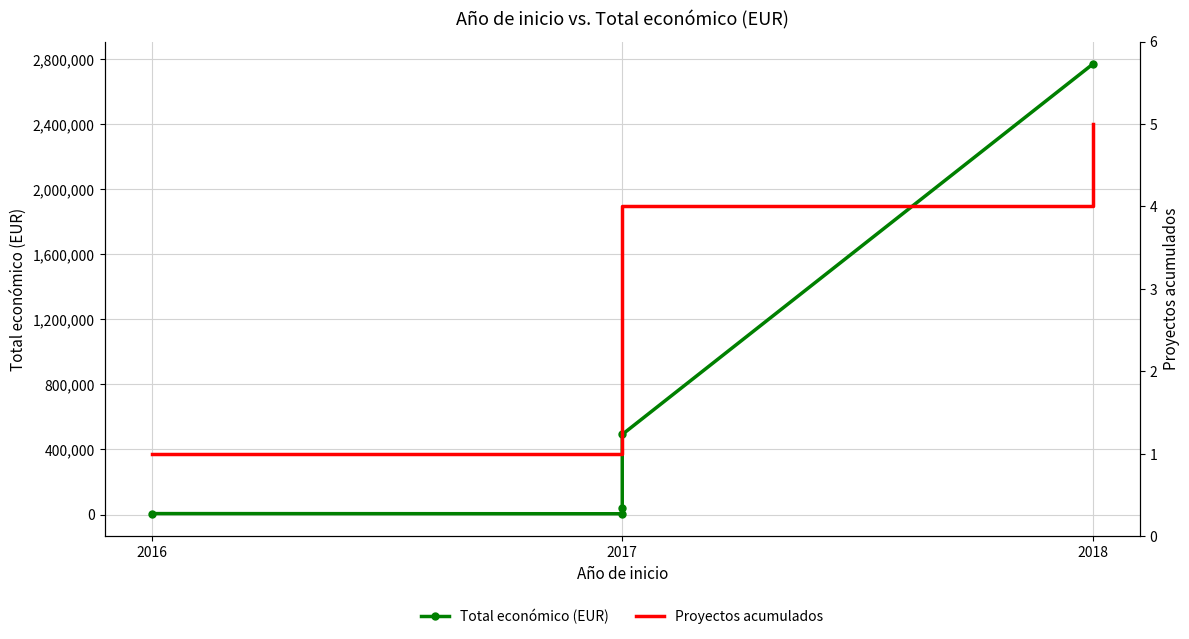

Between 2016 and 2017, which is larger?

2016